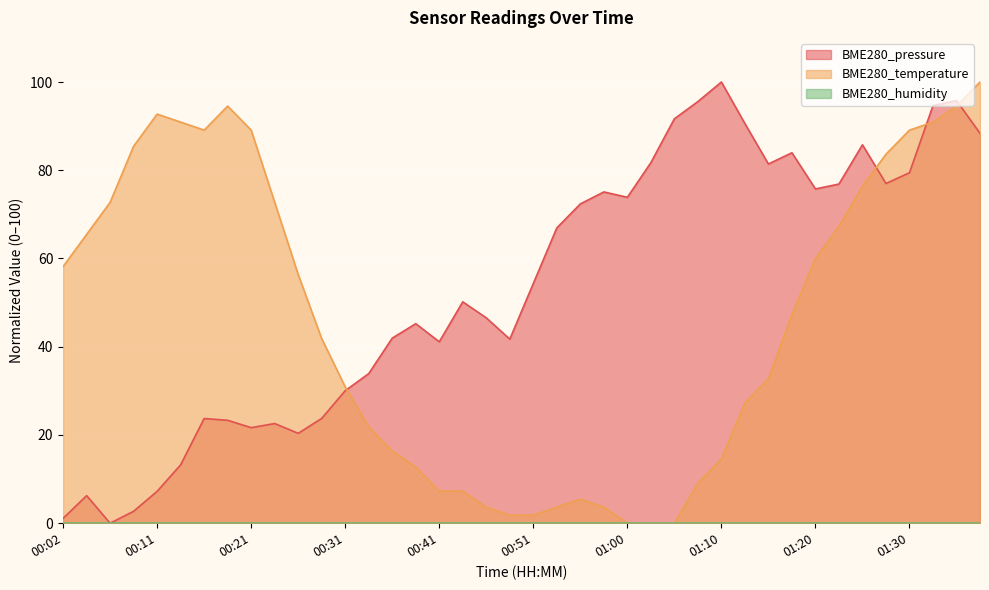

True or false: BME280_pressure has a value of 147.3 at 01:10.

False